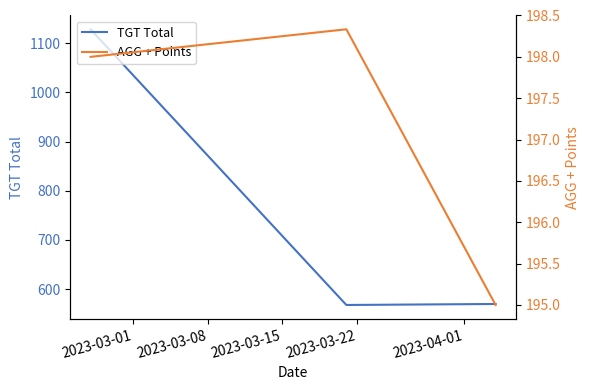

What is the highest value of the TGT Total series?

1128